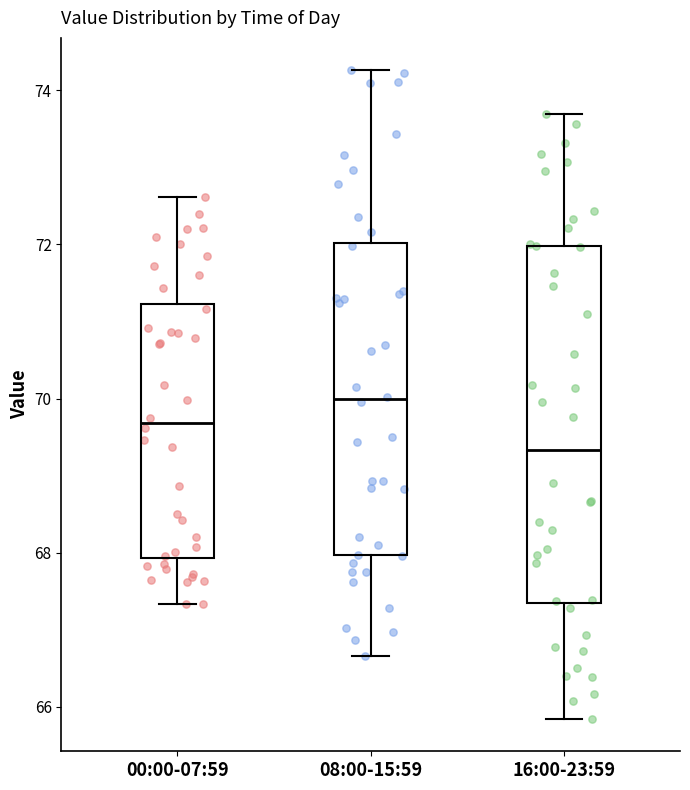

Reading left to right, transcribe this box plot: for each box, give where its median line is, the range the box spans, and where its two whiskers end, as read against the y-axis. The values are not printed on the chart, so give them approximately, as read against the axis.

00:00-07:59: median 69.6, box 68.0 to 71.2, whiskers 67.4 to 72.6
08:00-15:59: median 70.0, box 68.0 to 72.0, whiskers 66.6 to 74.2
16:00-23:59: median 69.4, box 67.4 to 72.0, whiskers 65.8 to 73.6